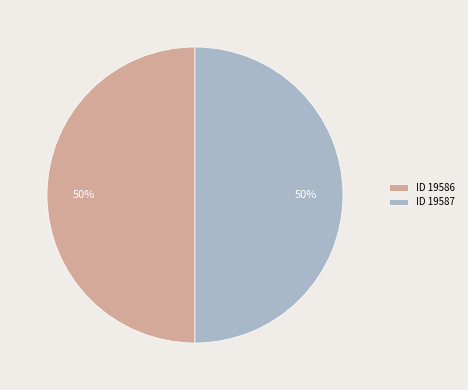

Is it true that ID 19586 is 44% of the pie?

False